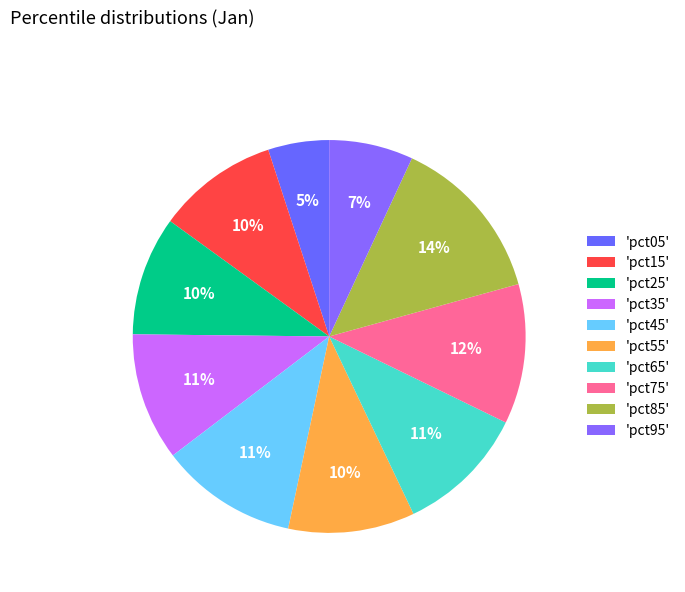

Which category has the smallest portion of the pie?

pct05